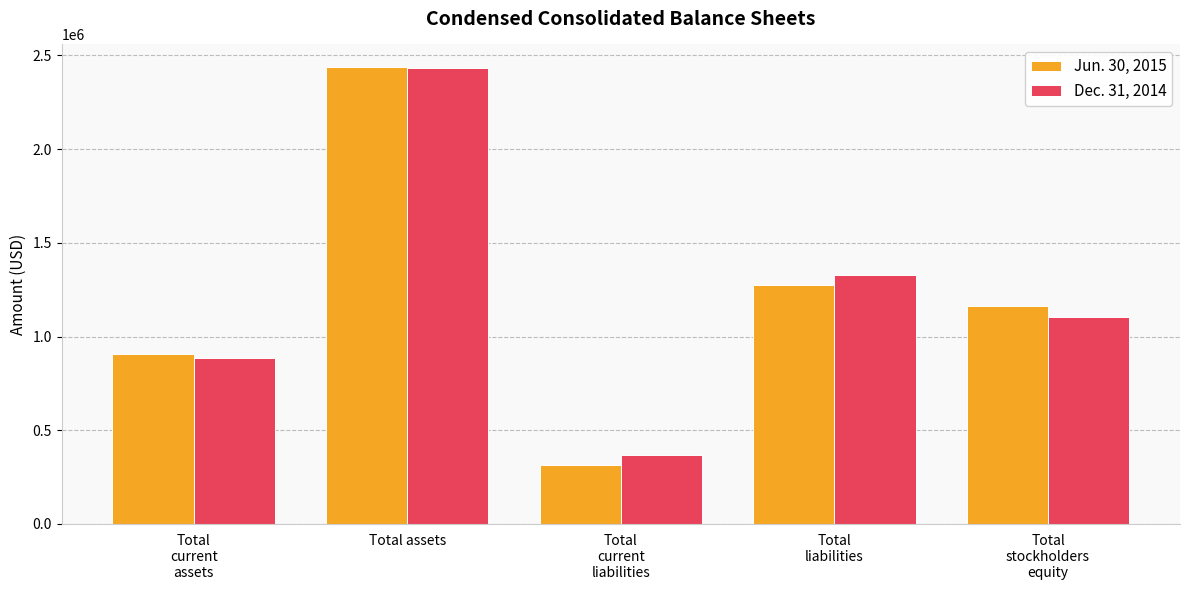

At how many categories does at least one series exceed 466540?

4